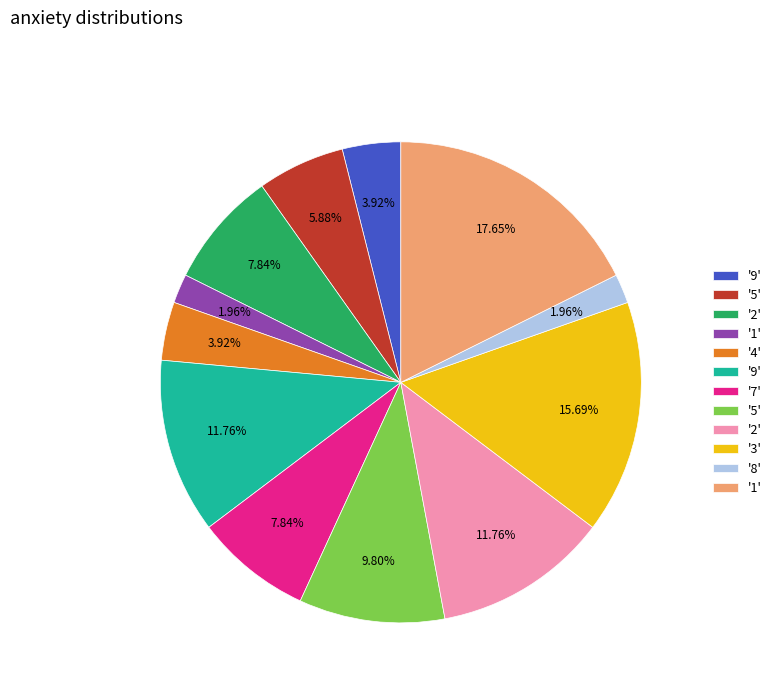

Does any single category account for the majority?

No